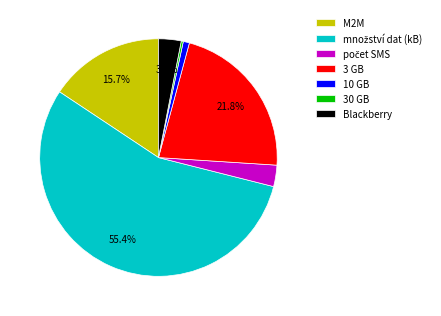

Do 10 GB and 3 GB together represent more than half of the pie?

No